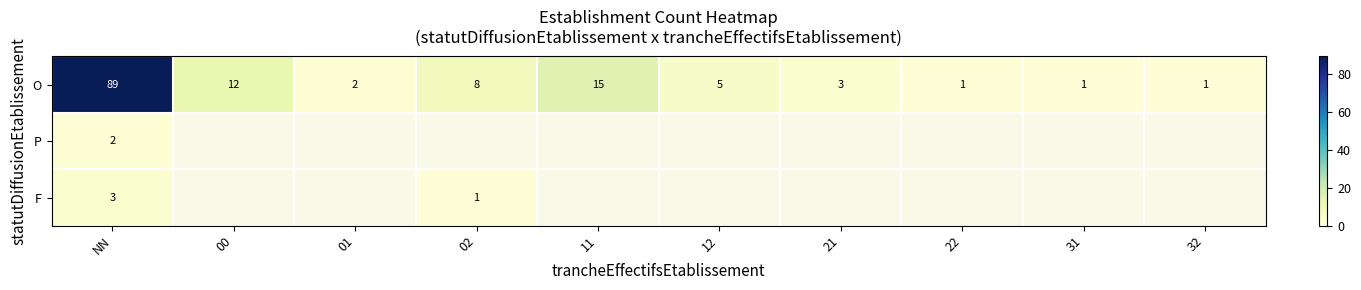

What is the total value across all series at NN?

94